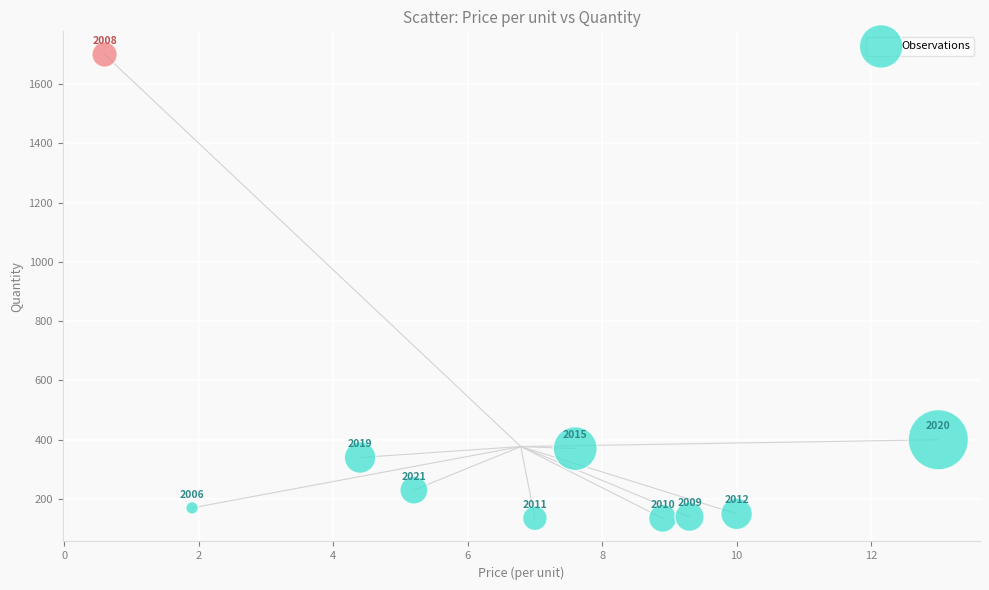

What is the average Y value?

377